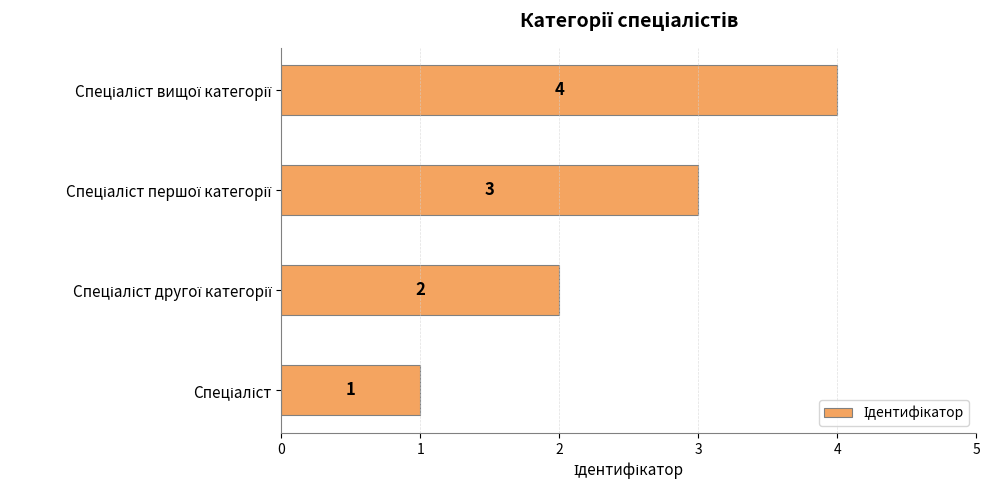

What is the difference between the maximum and minimum values?

3